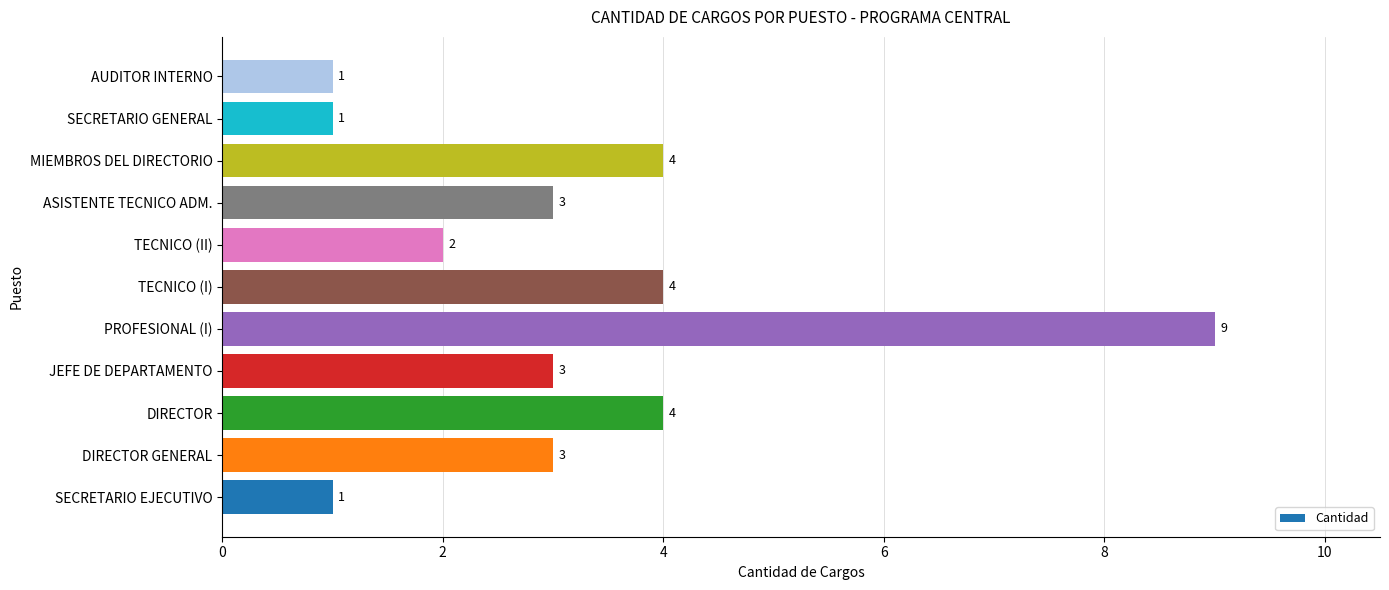

How many categories are shown in the chart?

11